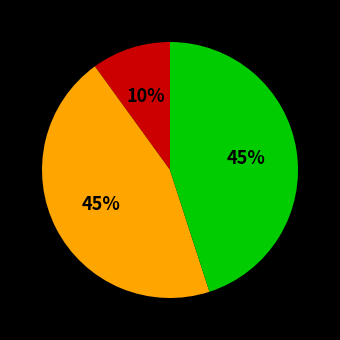

To the nearest percent, what is the difference between the largest and smallest slice percentages?

35%